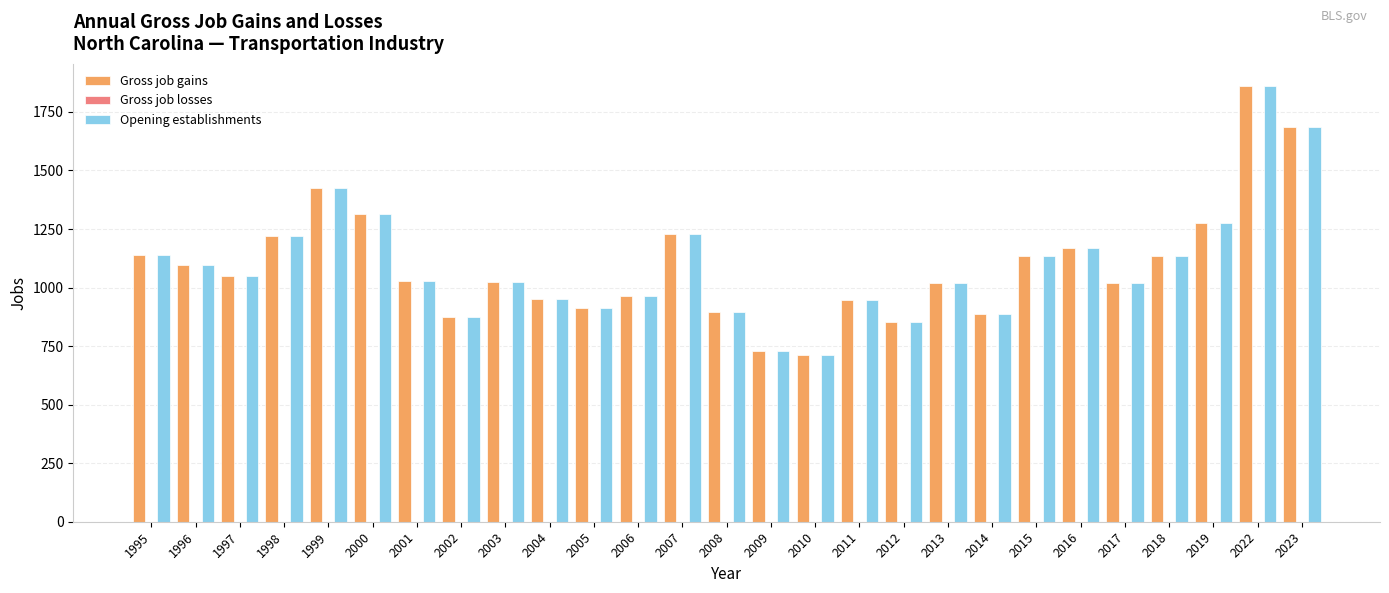

What is the spread (max minus min) of values at 2023?

0